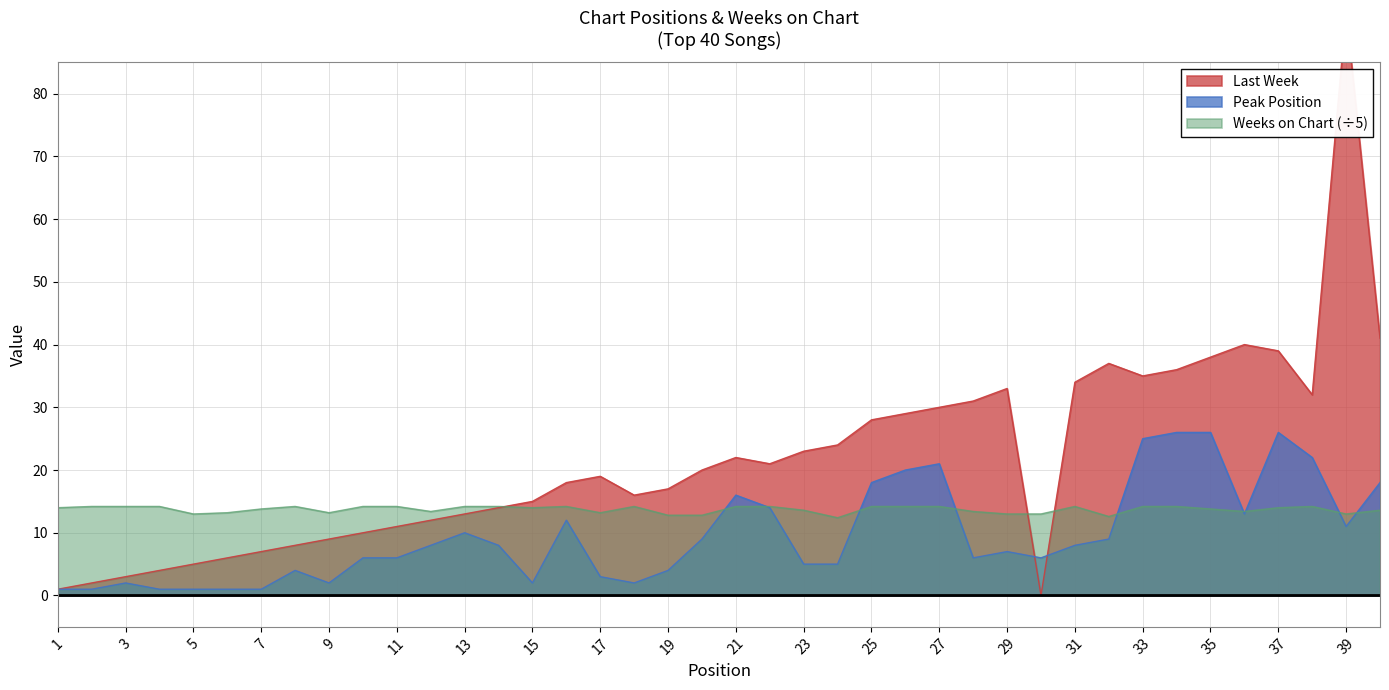

What is the value of the Weeks on Chart point at the 19th from the left?

12.8